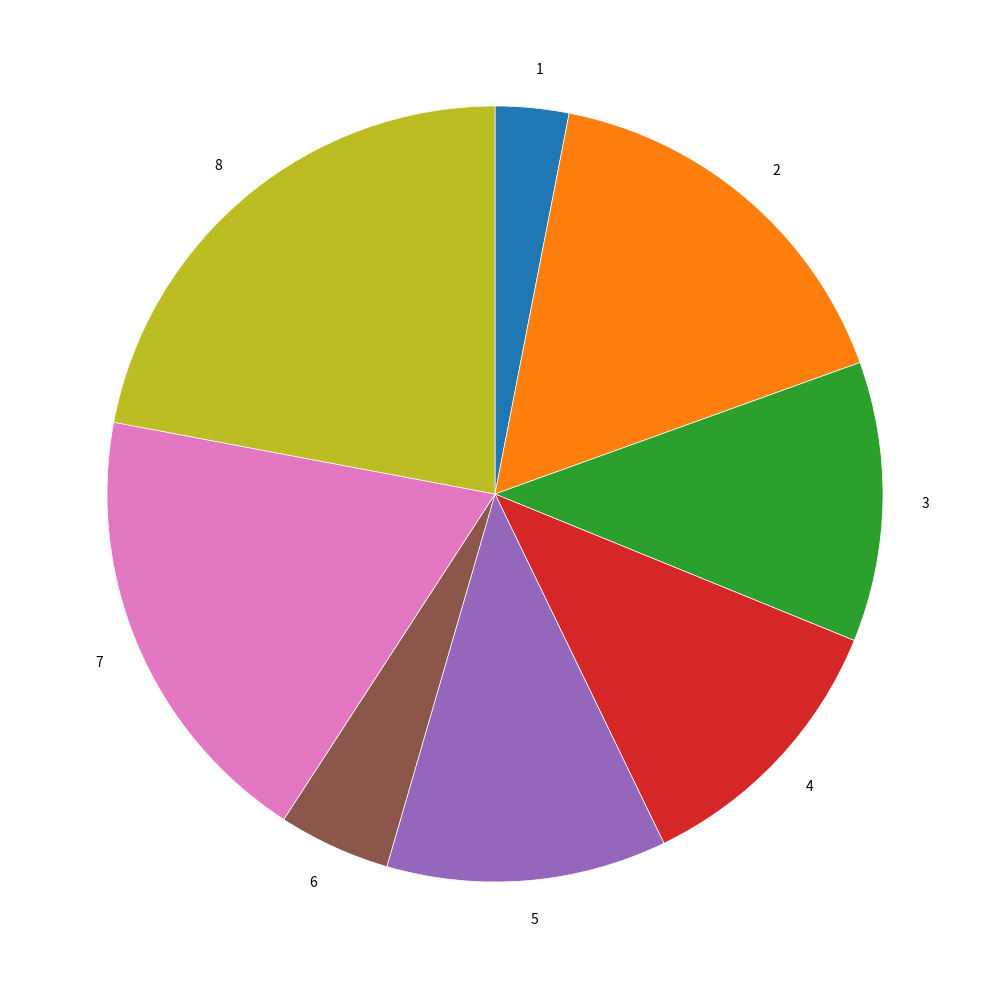

Does 3 account for over 50% of the chart?

No